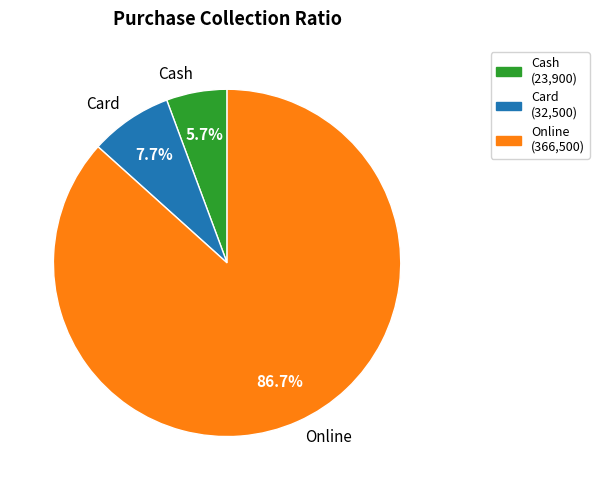

Is Online the majority of the pie?

Yes